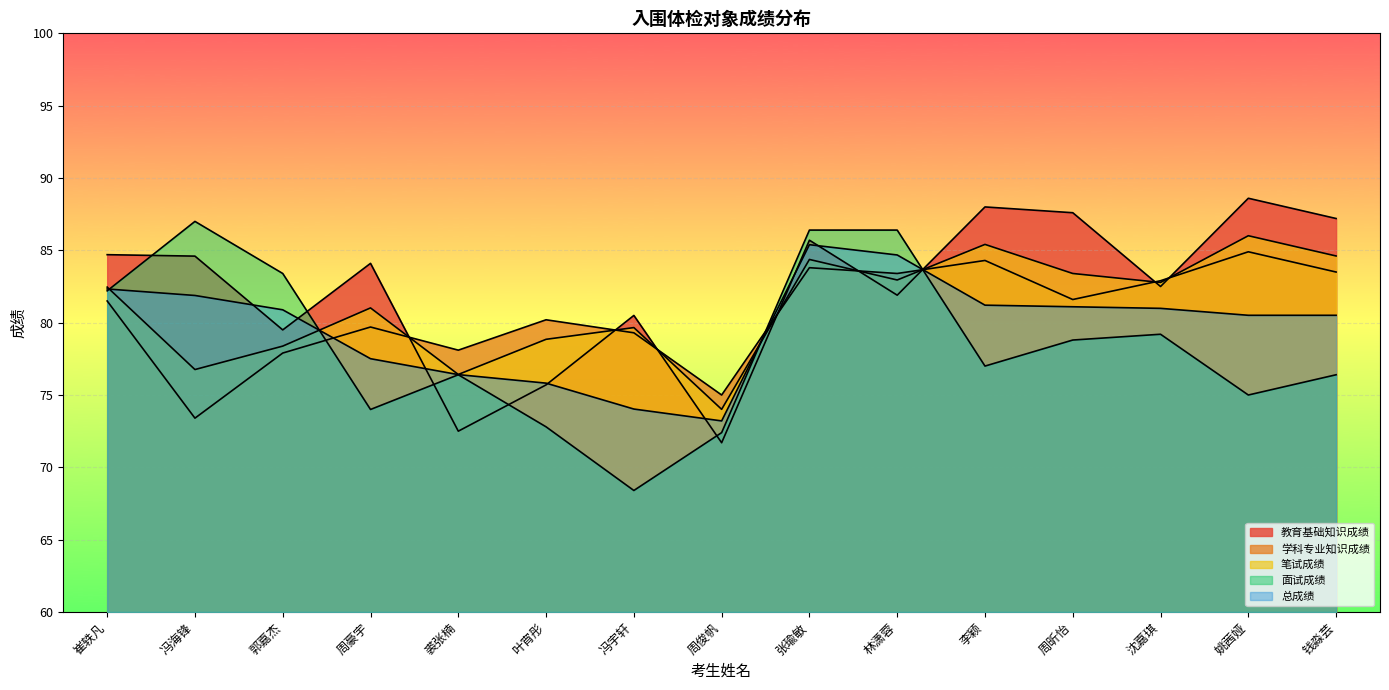

How many lines are shown in the chart?

5